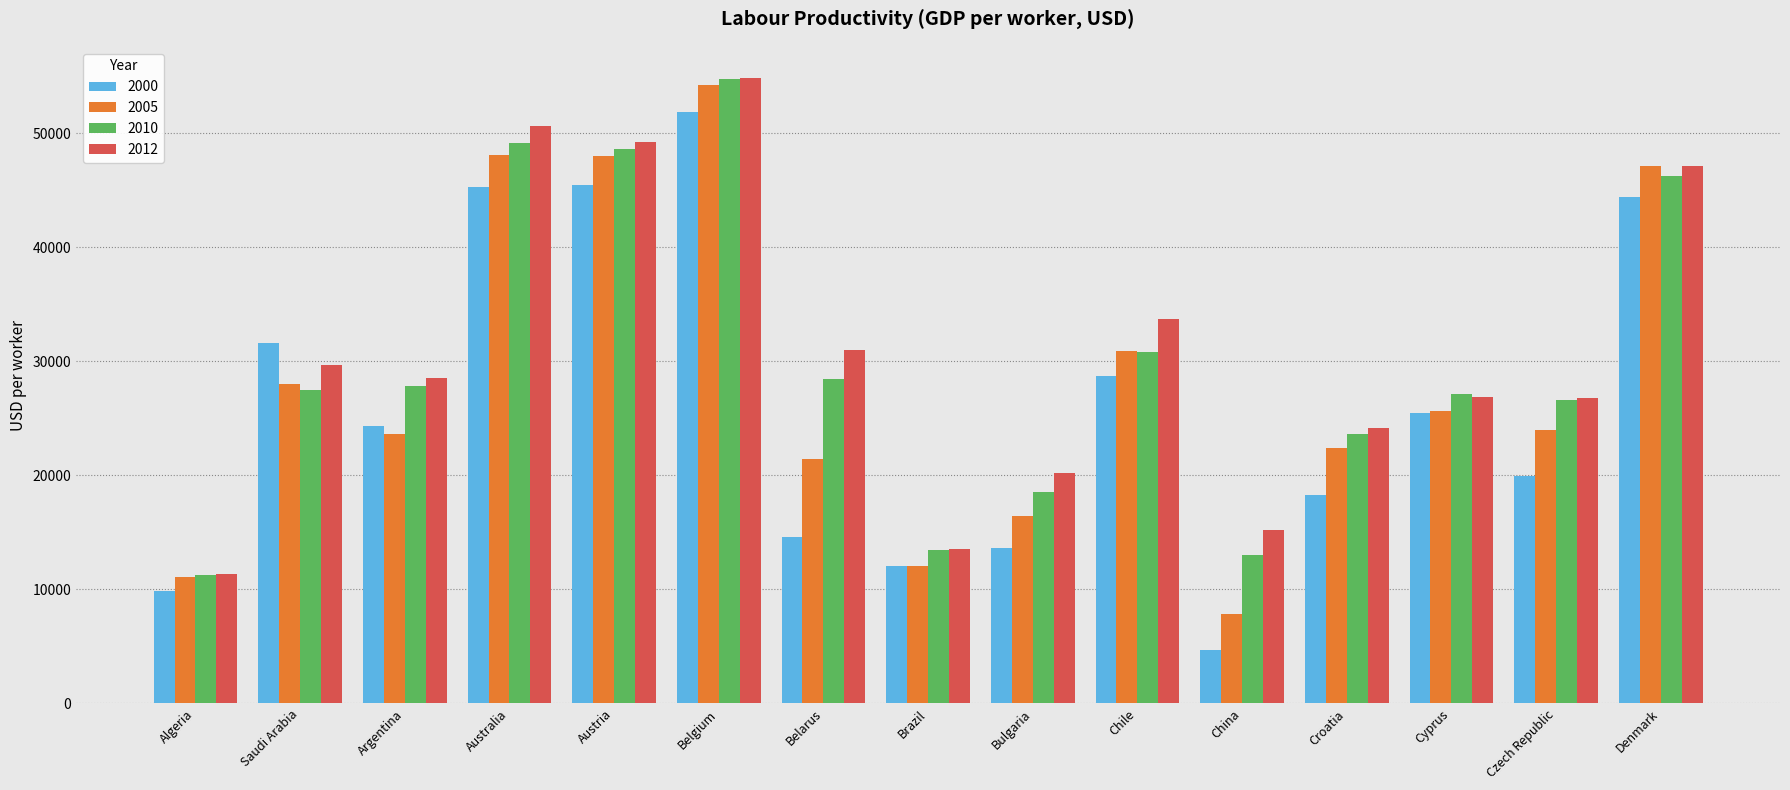

Is the value of 2010 at Argentina greater than the value of 2012 at Denmark?

No